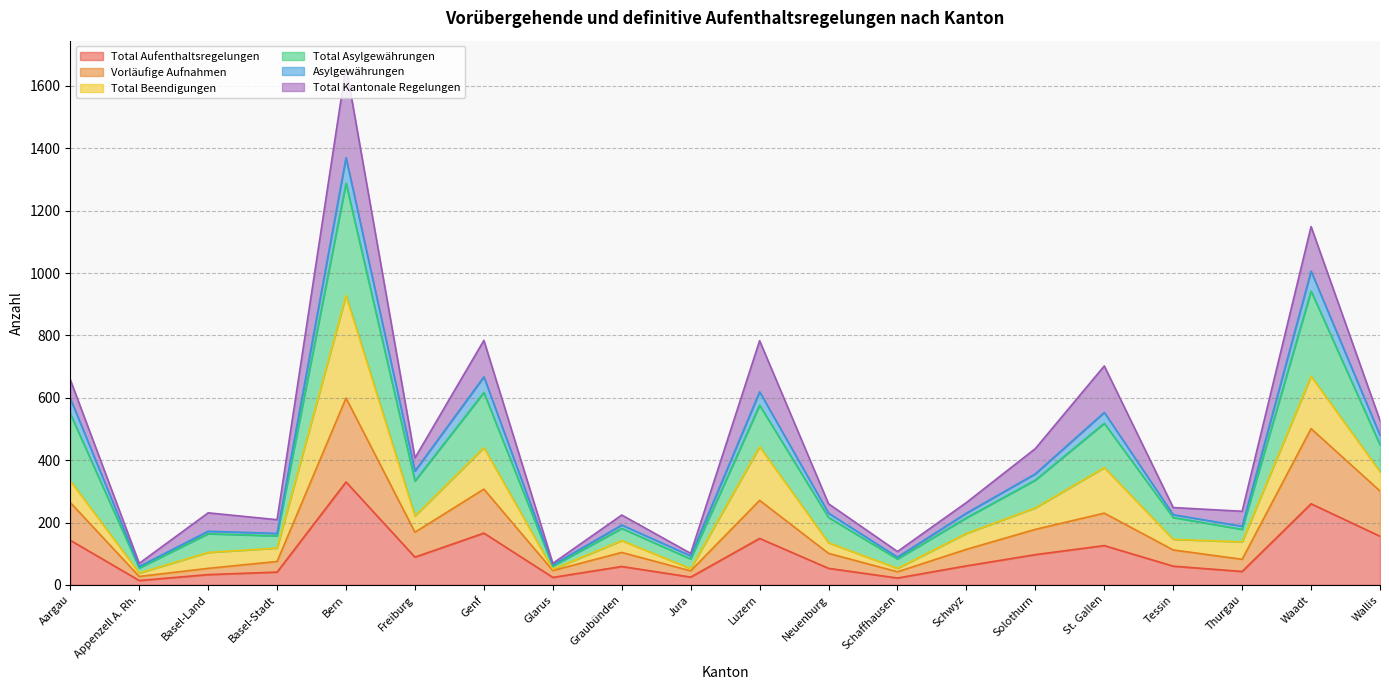

Where does the Vorläufige Aufnahmen series first go above 114?

Aargau